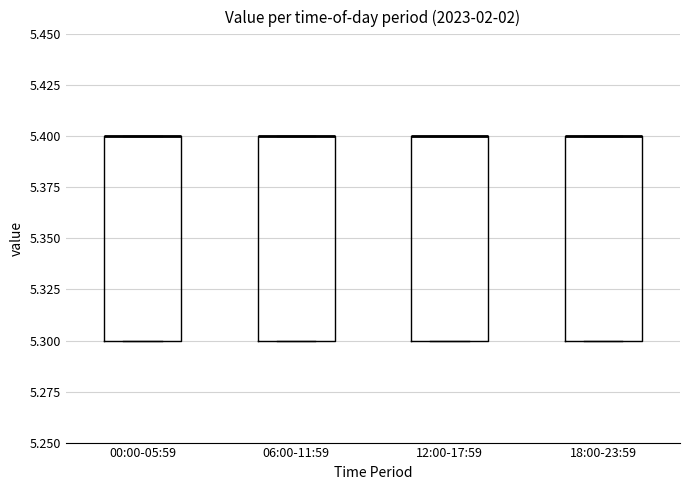

Reading left to right, transcribe this box plot: for each box, give where its median line is, the range the box spans, and where its two whiskers end, as read against the y-axis. The values are not printed on the chart, so give them approximately, as read against the axis.

00:00-05:59: median 5.4 (drawn on the box's upper edge), box 5.3 to 5.4, whiskers 5.3 to 5.4
06:00-11:59: median 5.4 (drawn on the box's upper edge), box 5.3 to 5.4, whiskers 5.3 to 5.4
12:00-17:59: median 5.4 (drawn on the box's upper edge), box 5.3 to 5.4, whiskers 5.3 to 5.4
18:00-23:59: median 5.4 (drawn on the box's upper edge), box 5.3 to 5.4, whiskers 5.3 to 5.4